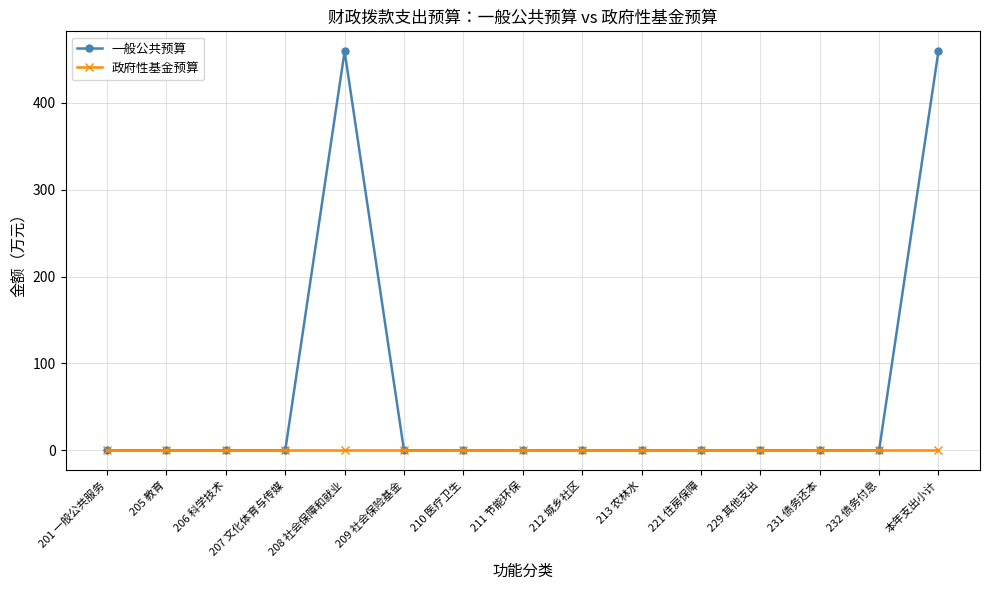

Which series has the widest spread of values?

一般公共预算